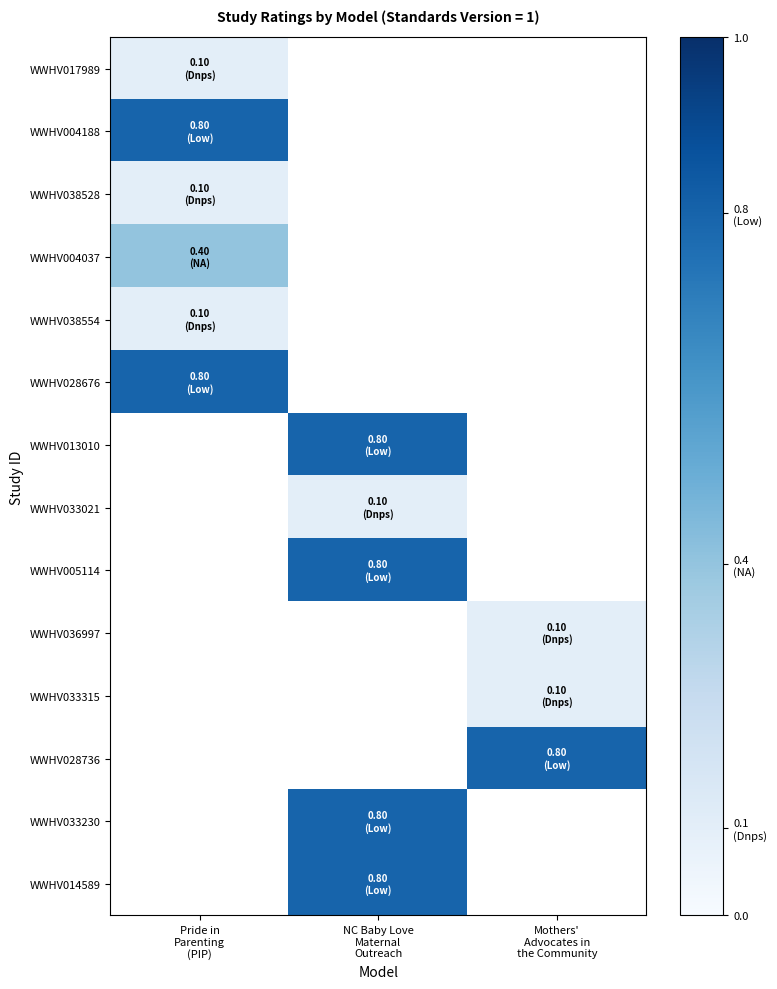

How many positive values does the WWHV014589 series have?

1